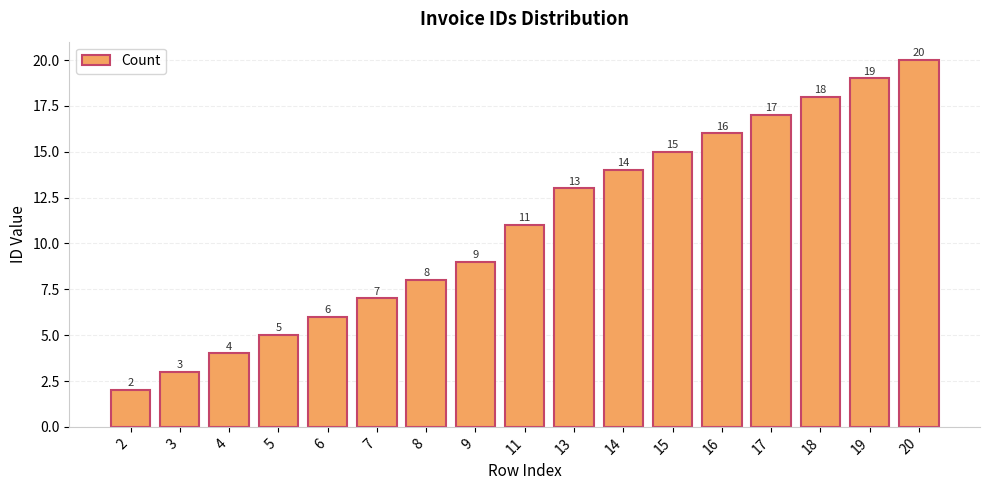

Where is the data nearest to the value 11?

11